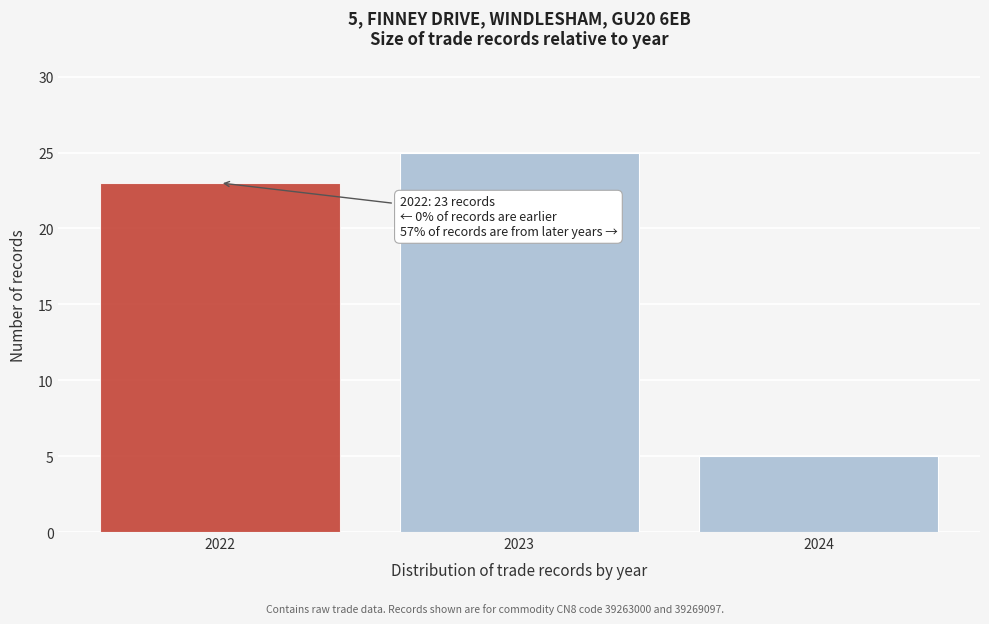

Which range on the x-axis has the tallest bar?

2022.5 to 2023.5